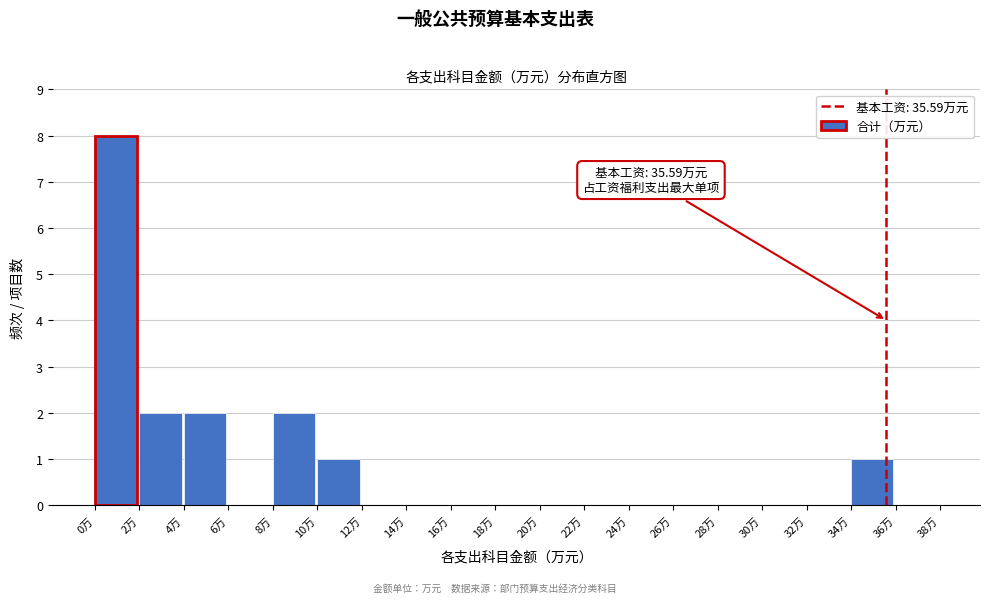

Which range on the x-axis has the tallest bar?

0 to 2